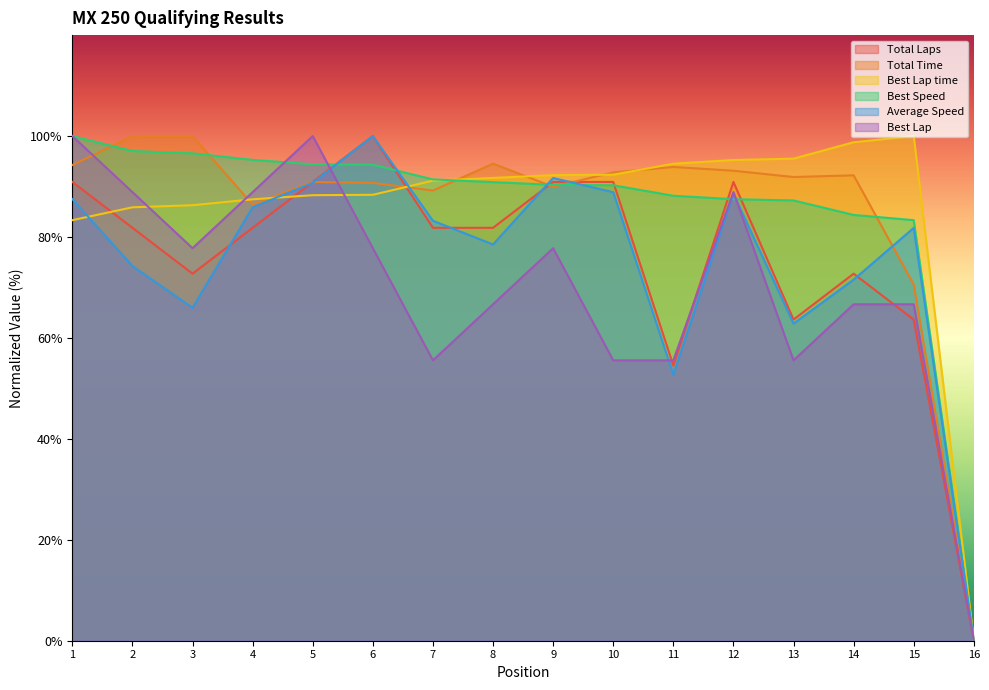

What is the difference between the highest and lowest values at 6?

22.2